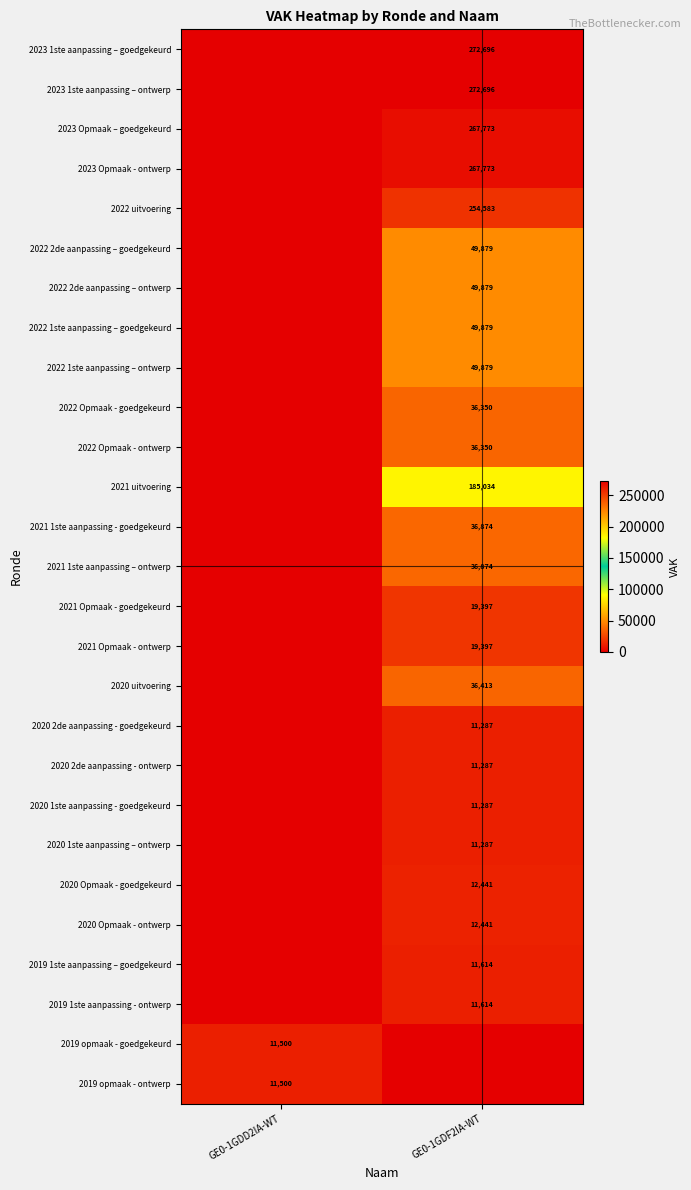

True or false: 2022 uitvoering has a value of 254583 at GE0-1GDF2IA-WT.

True